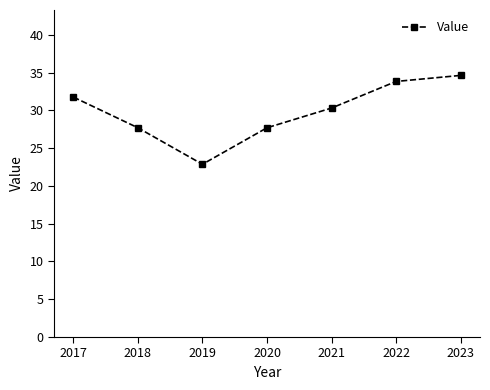

Reading left to right, what are all the values shown in this chart?

31.8	27.7	22.9	27.7	30.3	33.8	34.6